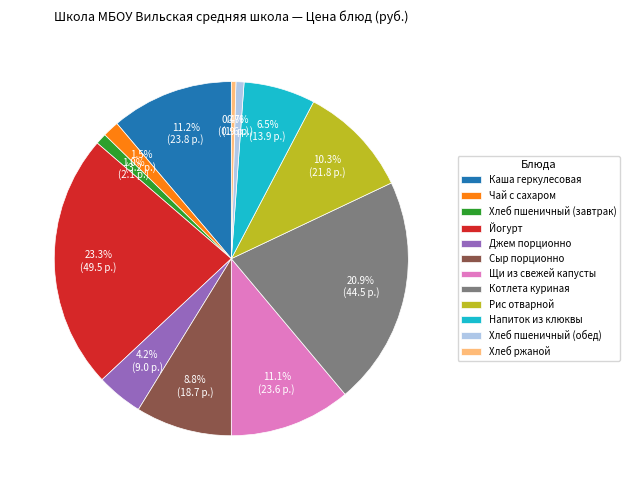

How many slices are in this pie chart?

12